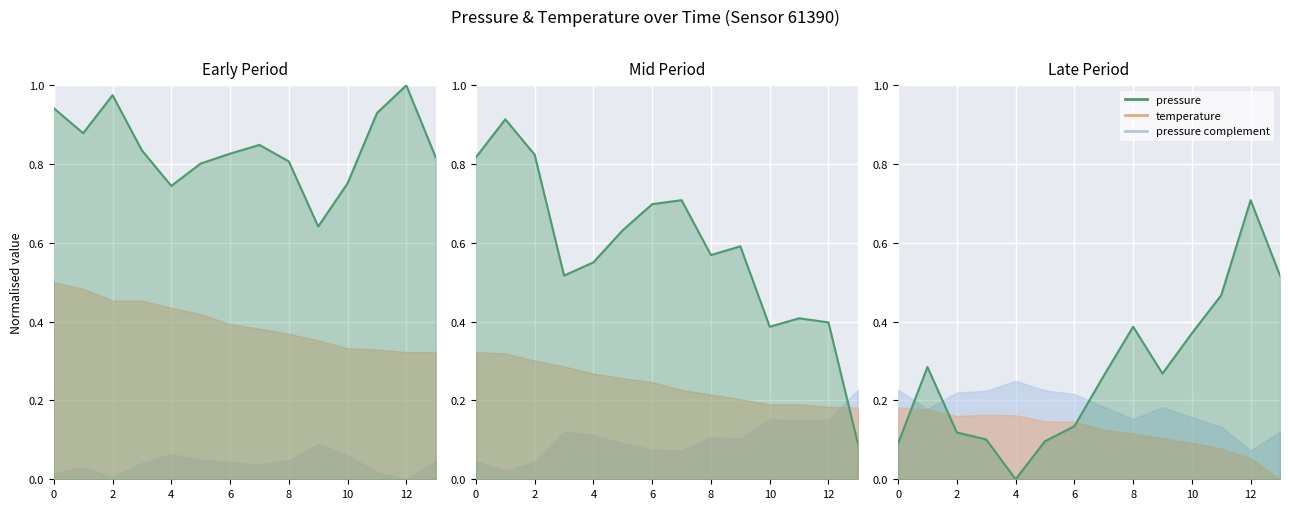

Which category has the highest value across all series?

12